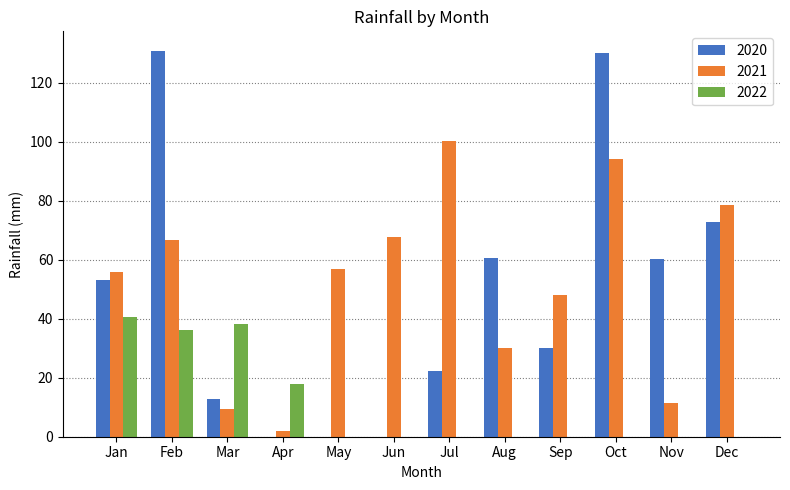

Which series changed the most between Jun and Aug?

2020